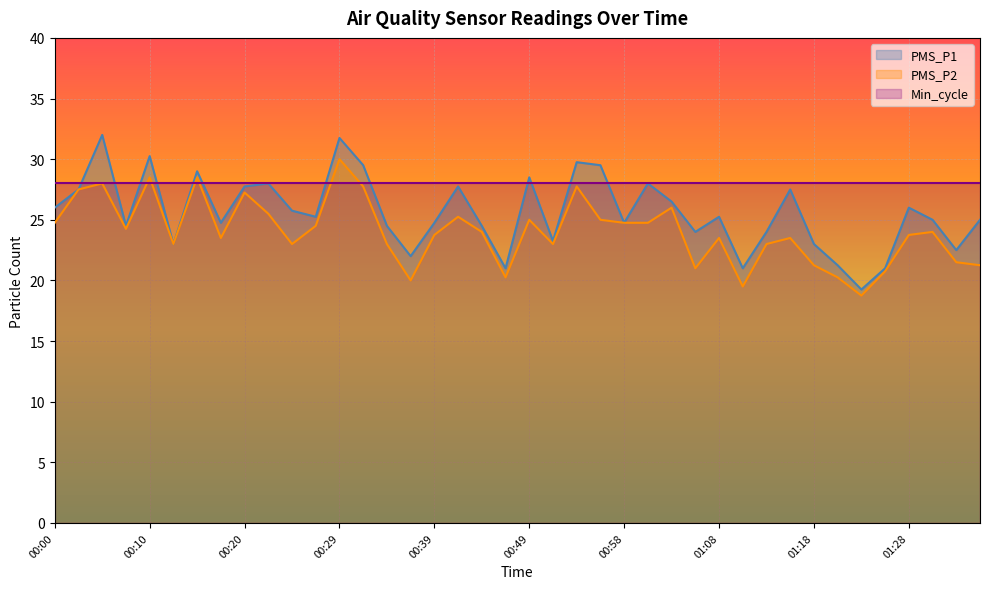

How many categories are shown in the chart?

40